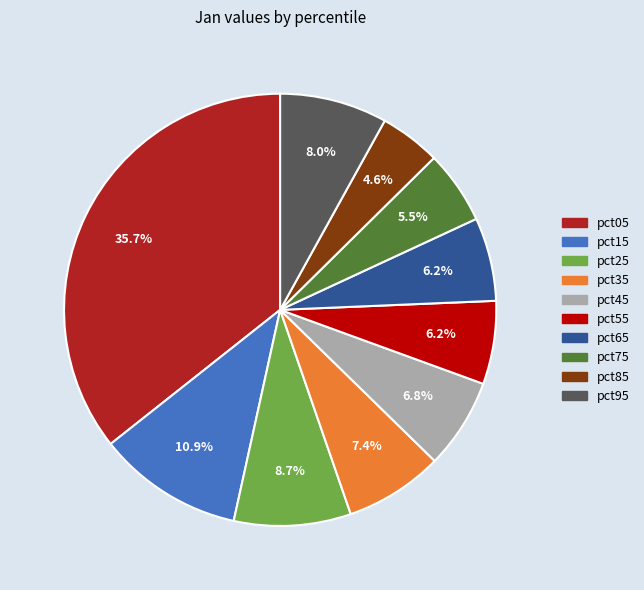

What is the smallest slice in the pie chart?

pct85